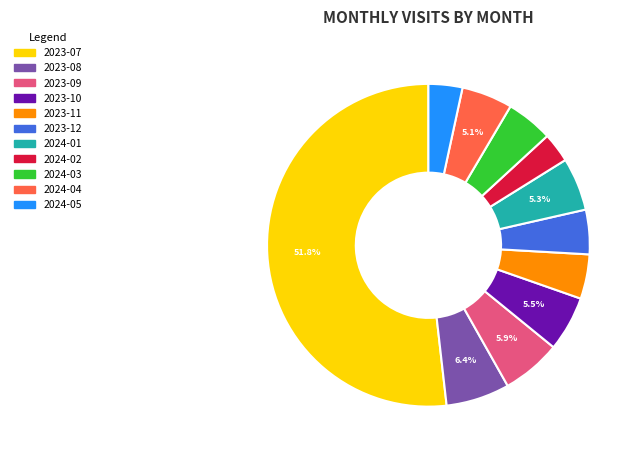

Which has a higher value, 2023-07 or 2023-11?

2023-07